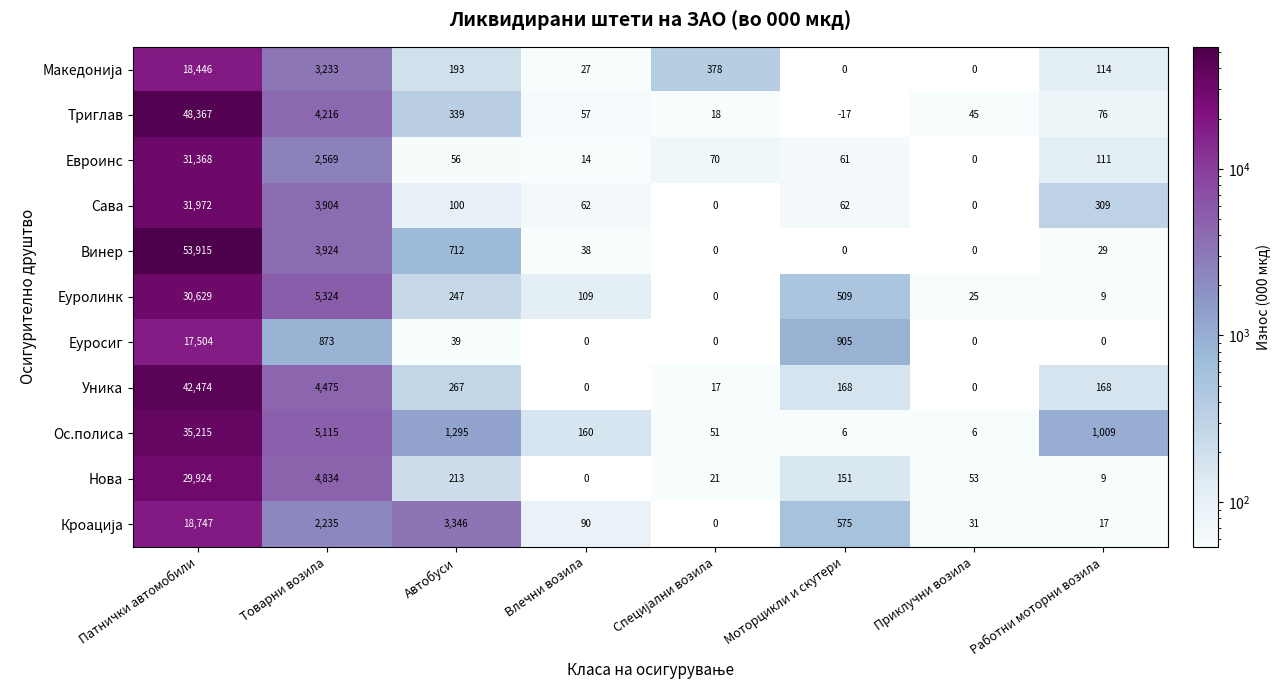

Is it true that Триглав equals 48367 at Патнички автомобили?

True